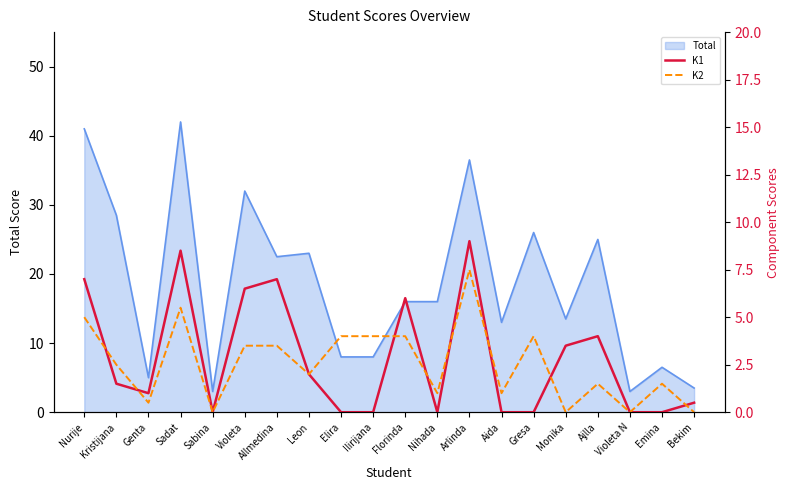

Which series ends up on top after the final intersection of K2 and K1?

K1